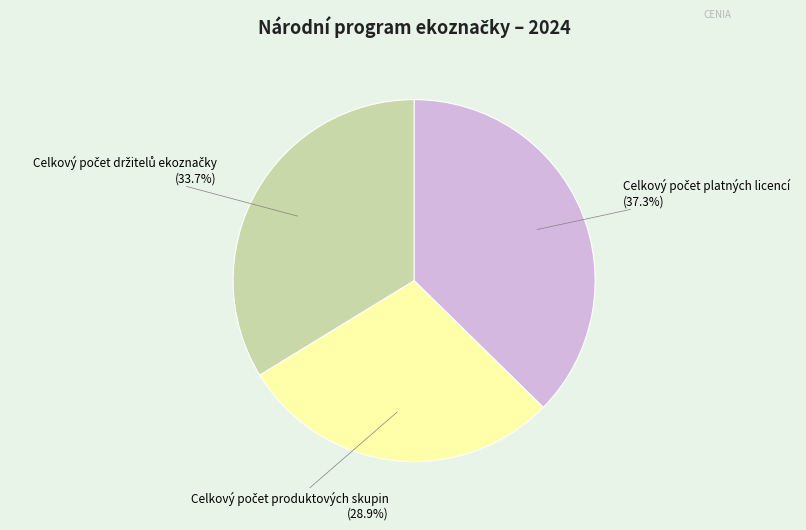

To the nearest percent, what is the difference between the largest and smallest slice percentages?

8%